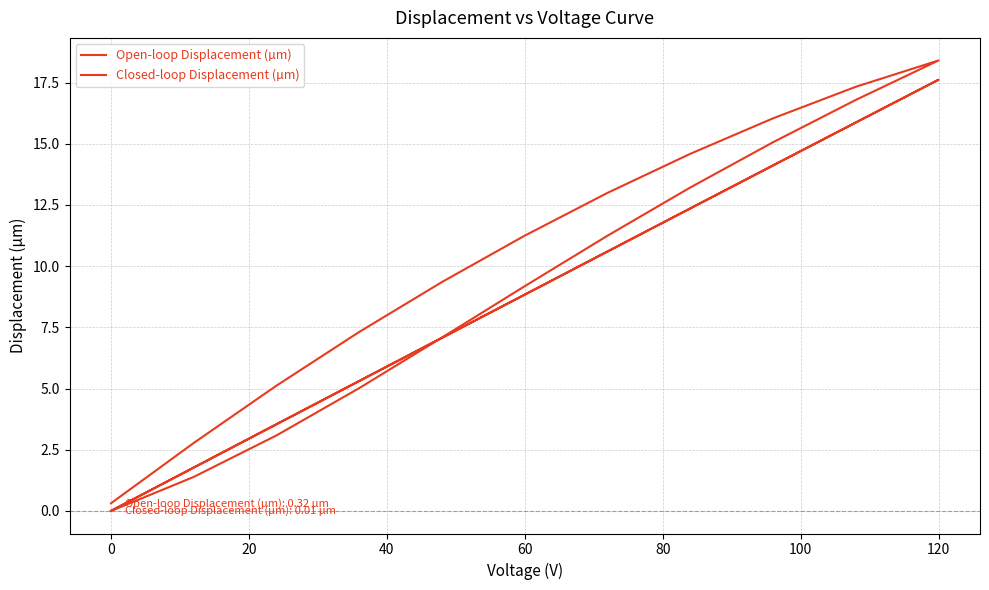

How many data points in Closed-loop Displacement (µm) are less than 8?

10